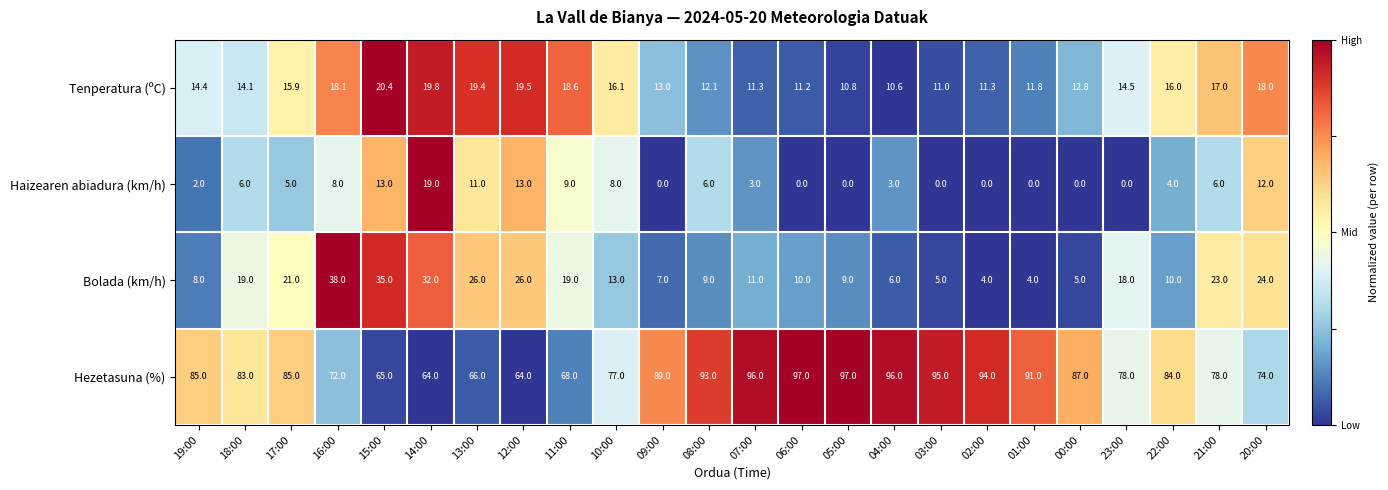

What is the total value across all series at 23:00?

110.5